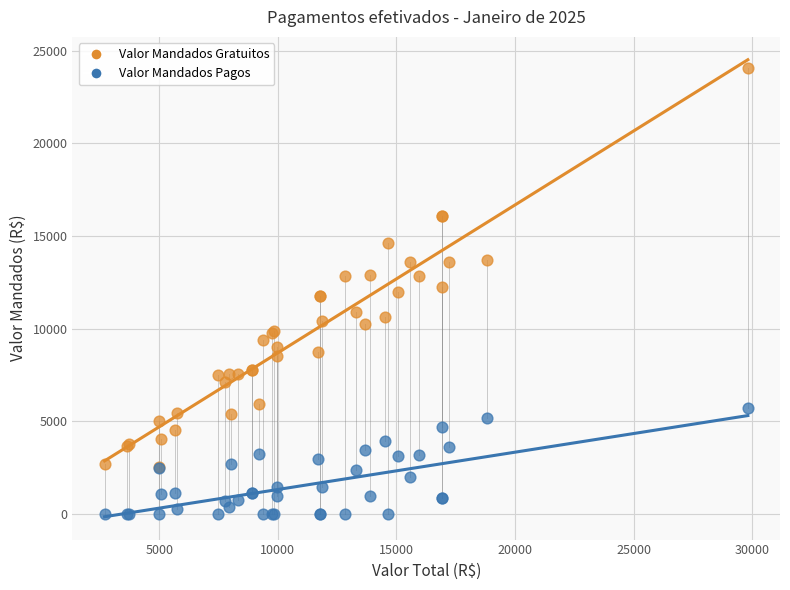

What are all the series names shown in the legend?

Valor Mandados Gratuitos, Valor Mandados Pagos